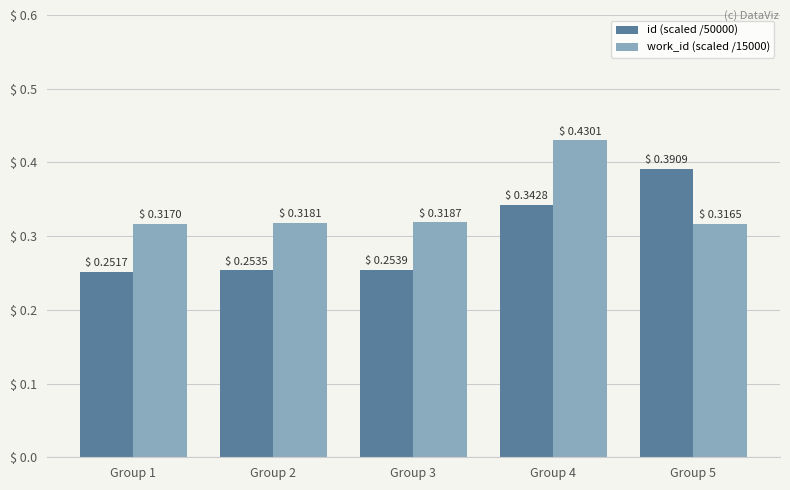

What is the spread (max minus min) of values at Group 4?

0.1